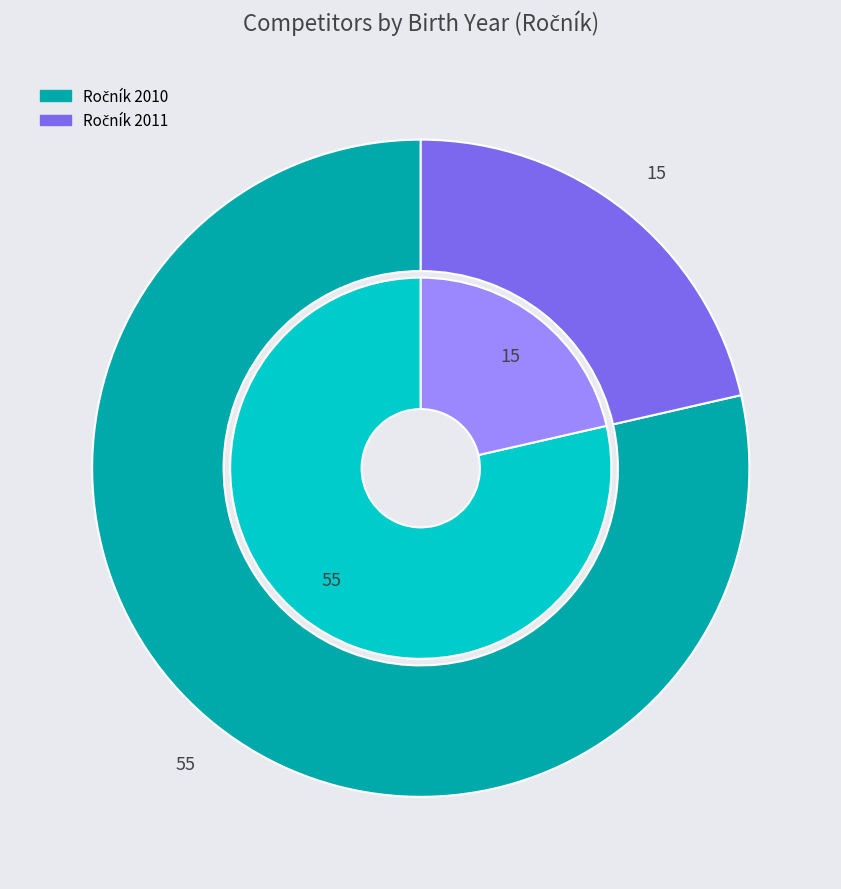

Rank the categories by value from highest to lowest.

2010, 2011